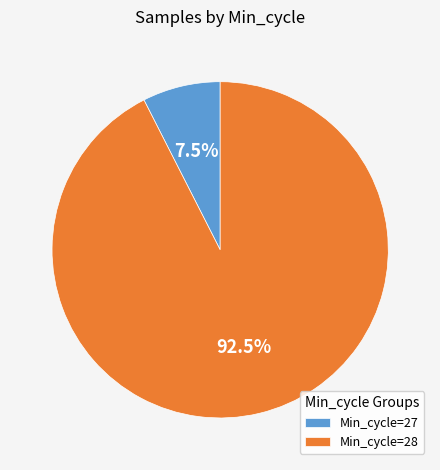

Rank the categories by value from highest to lowest.

Min_cycle=28, Min_cycle=27